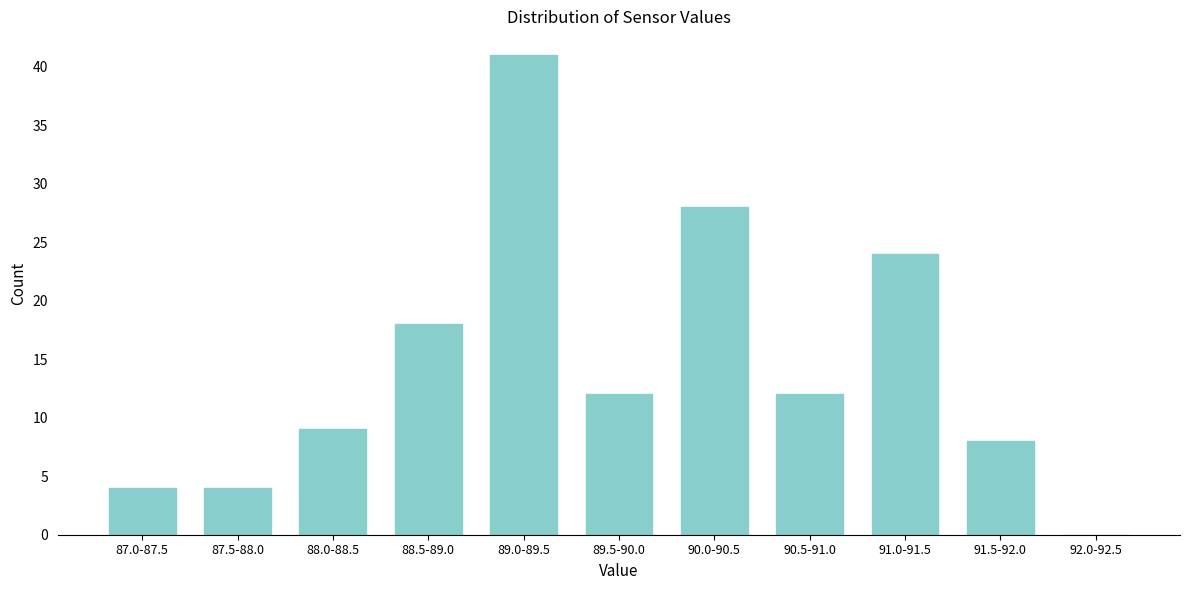

Reading right to left, transcribe all the data shown in this chart.

92.0-92.5=0	91.5-92.0=8	91.0-91.5=24	90.5-91.0=12	90.0-90.5=28	89.5-90.0=12	89.0-89.5=41	88.5-89.0=18	88.0-88.5=9	87.5-88.0=4	87.0-87.5=4